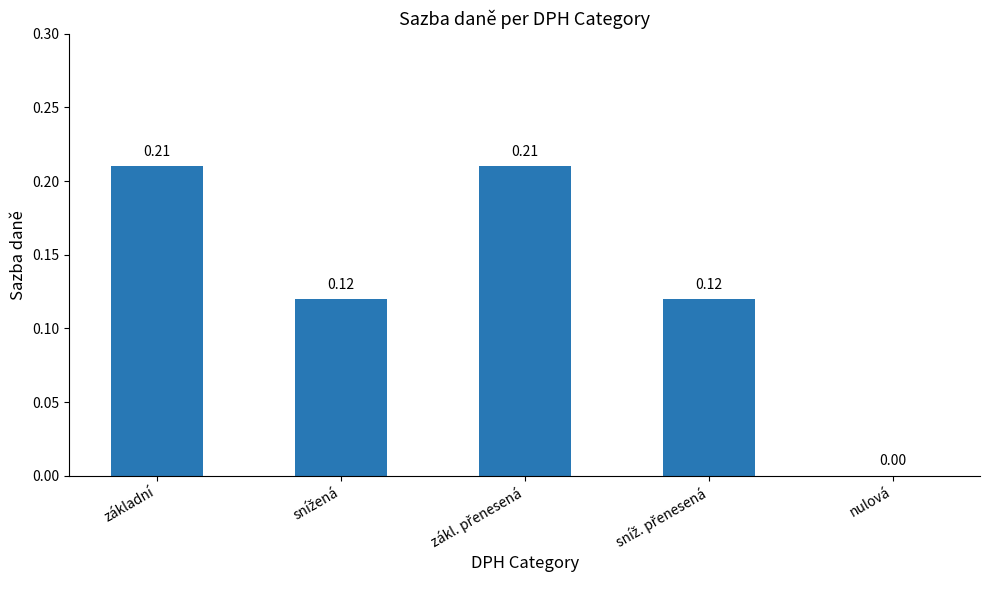

What is the sum of all values?

0.7